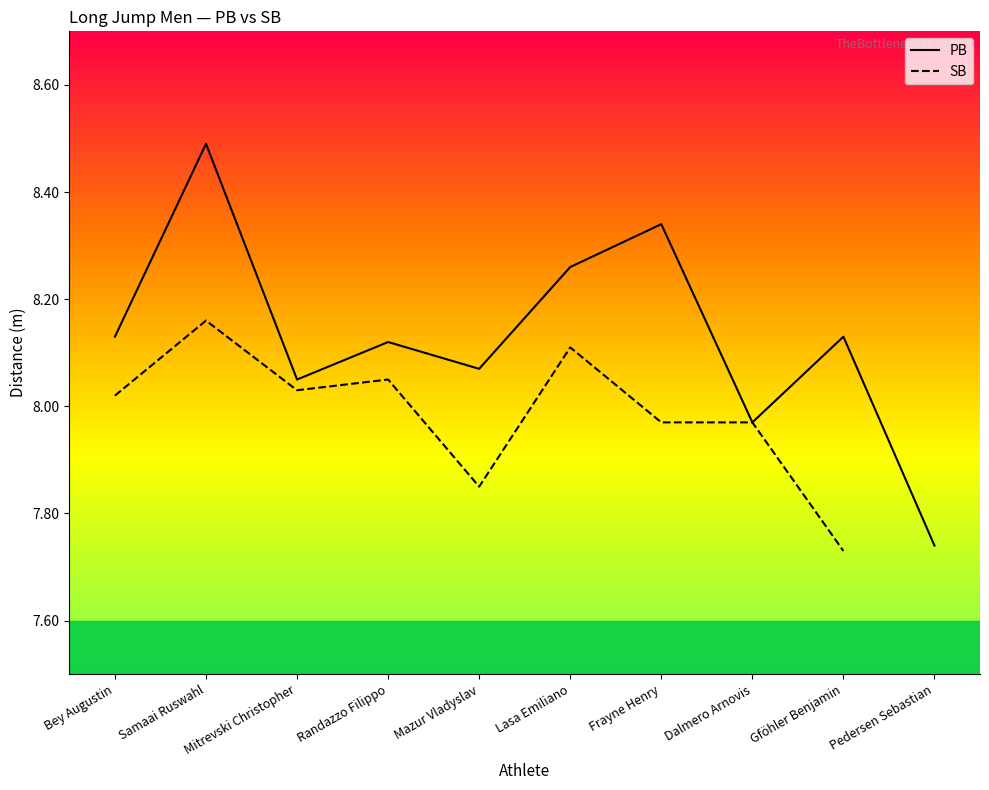

Between Bey Augustin and Frayne Henry, which series saw the biggest shift?

PB